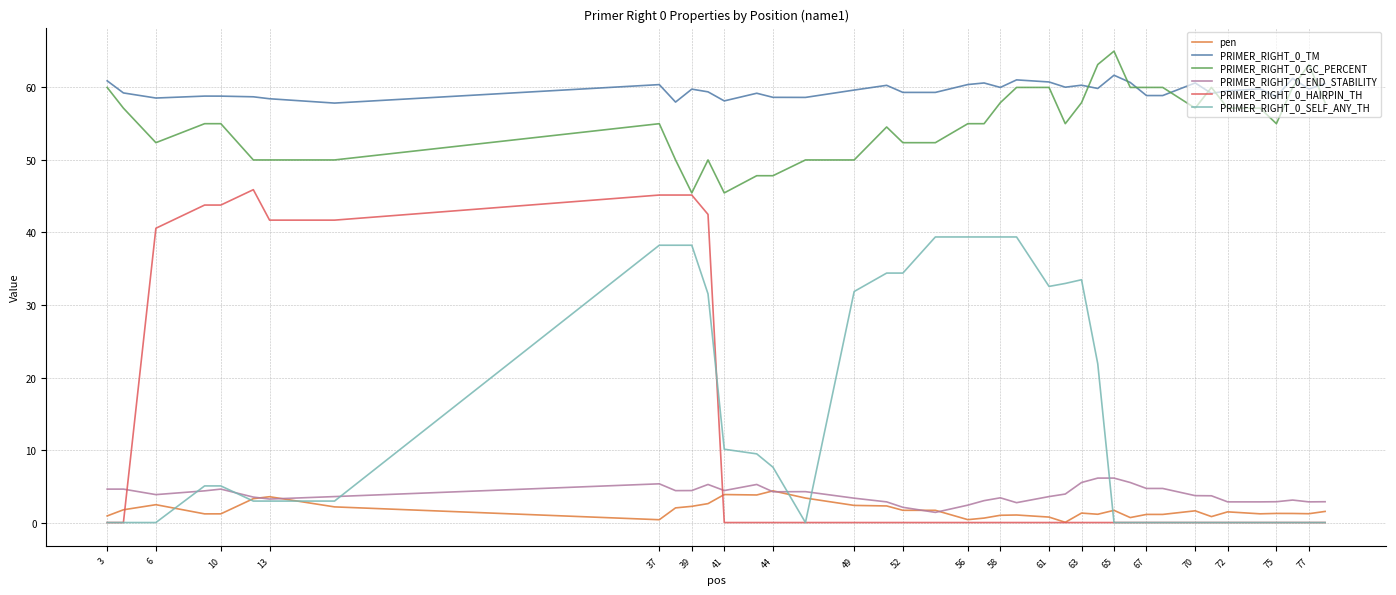

What is the minimum value for PRIMER_RIGHT_0_TM?

57.8